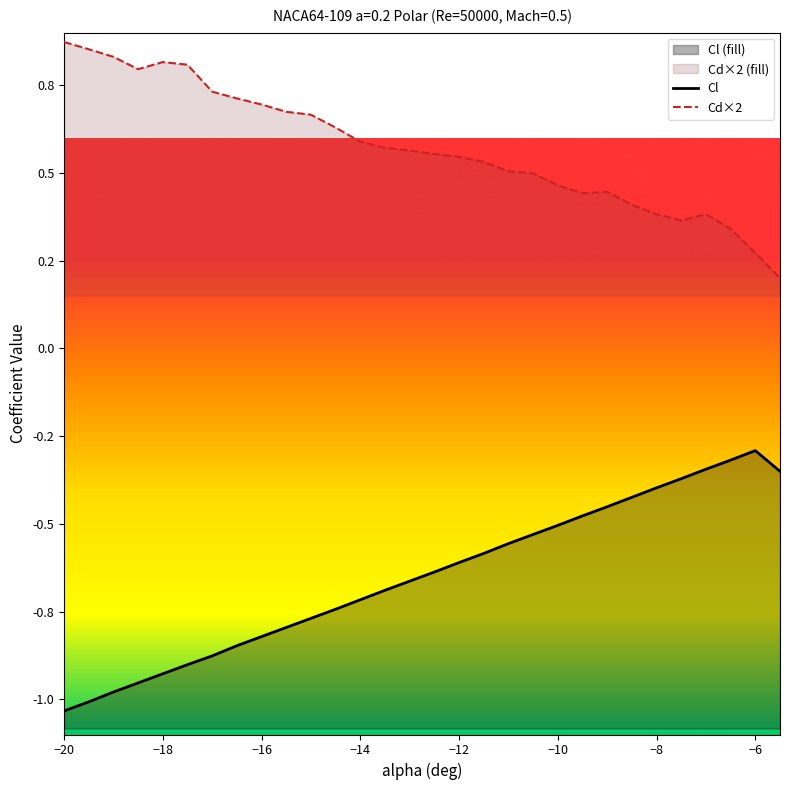

Rank the series at −10 from highest to lowest value.

Cd×2, Cl